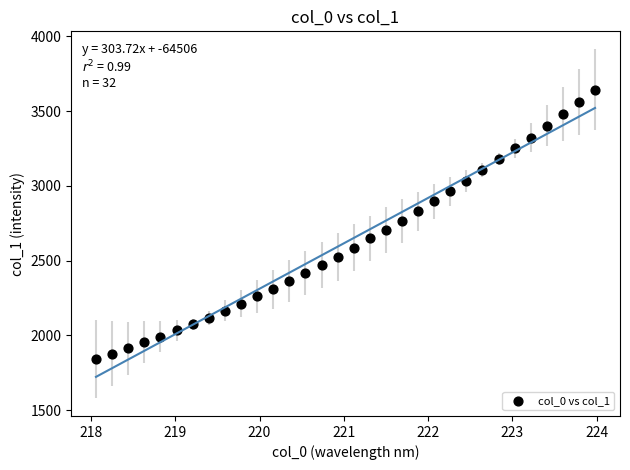

What is the range of X values (max minus min)?

5.9